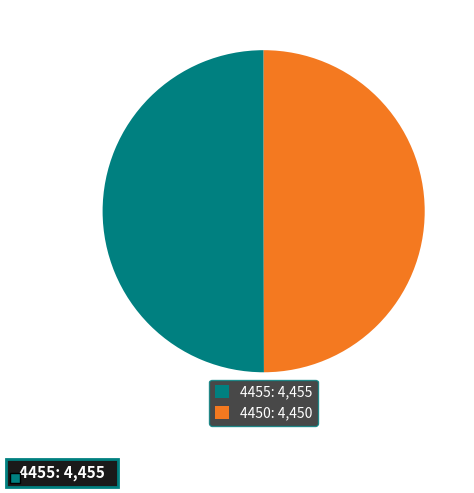

What is the ratio of the value at 4455 to the value at 4450?

1.0